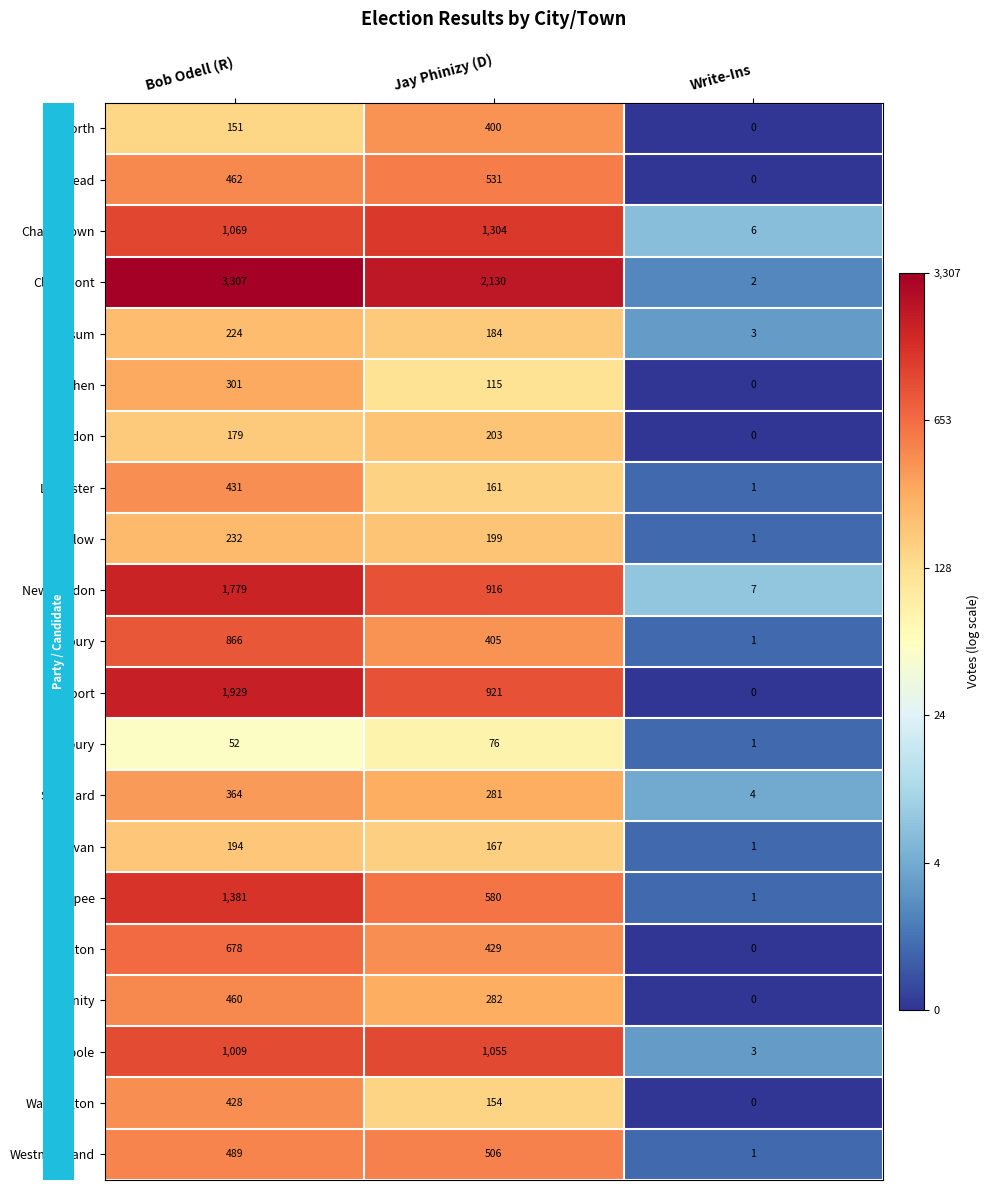

At which category does the chart reach its minimum across all series?

Write-Ins